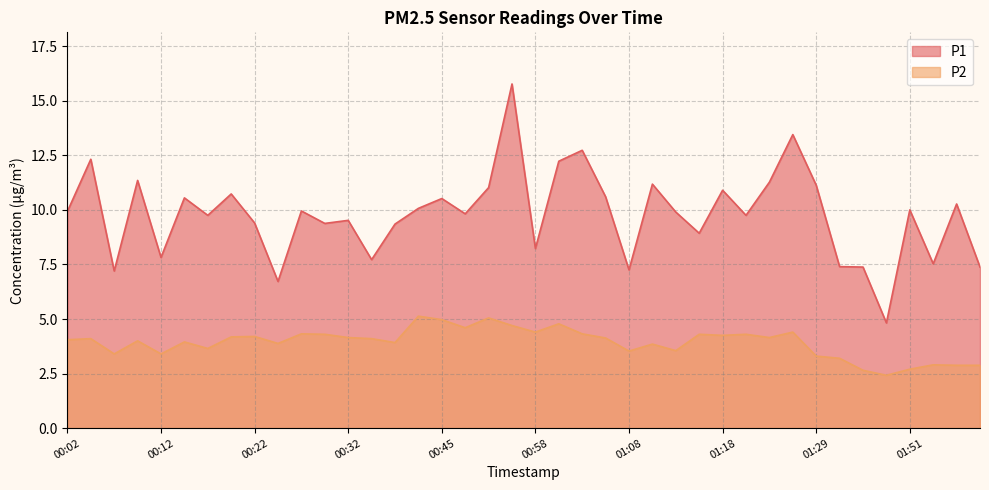

At which category is the sum across all series the highest?

00:56